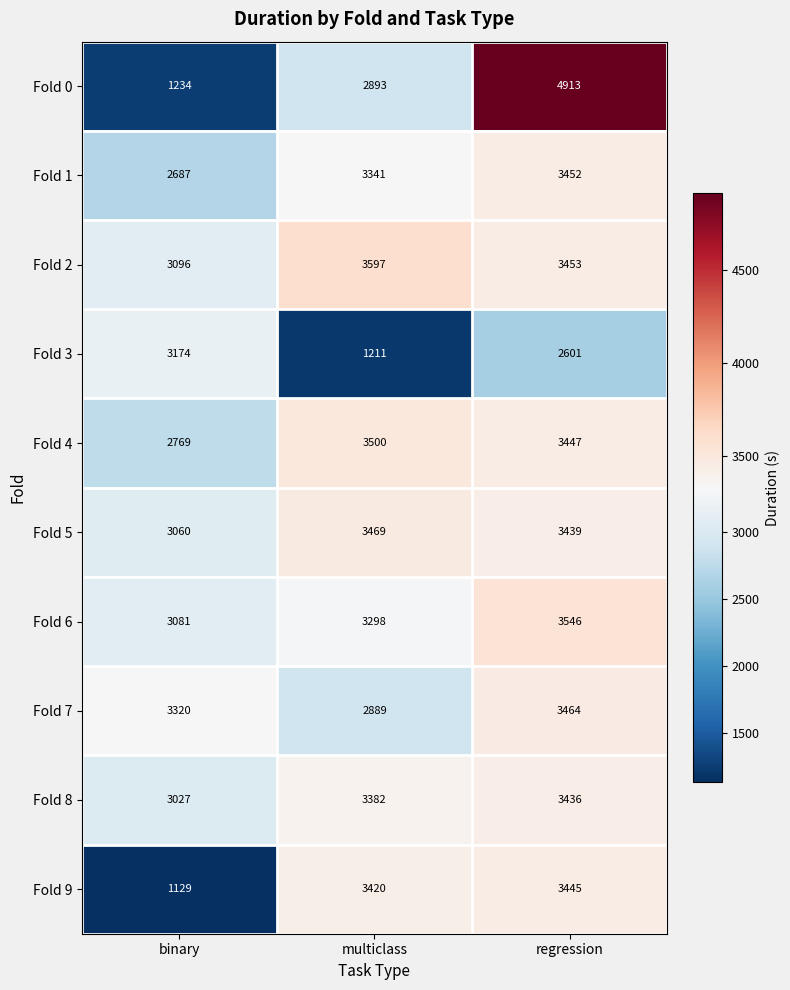

At which label is Fold 5 closest to 3264?

regression